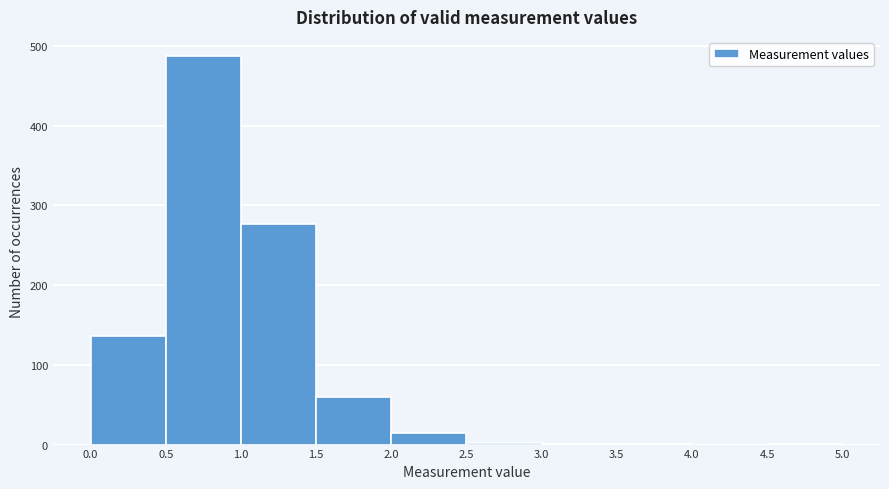

Reading left to right, list every bar in this chart as the range it spans on the x-axis followed by its height. The values are not printed on the chart, so give them approximately, as read against the axis.

0.0 to 0.5: 140
0.5 to 1.0: 490
1.0 to 1.5: 280
1.5 to 2.0: 60
2.0 to 2.5: 10
2.5 to 3.0: under 10
3.0 to 3.5: under 10
3.5 to 4.0: under 10
4.0 to 4.5: 0
4.5 to 5.0: under 10